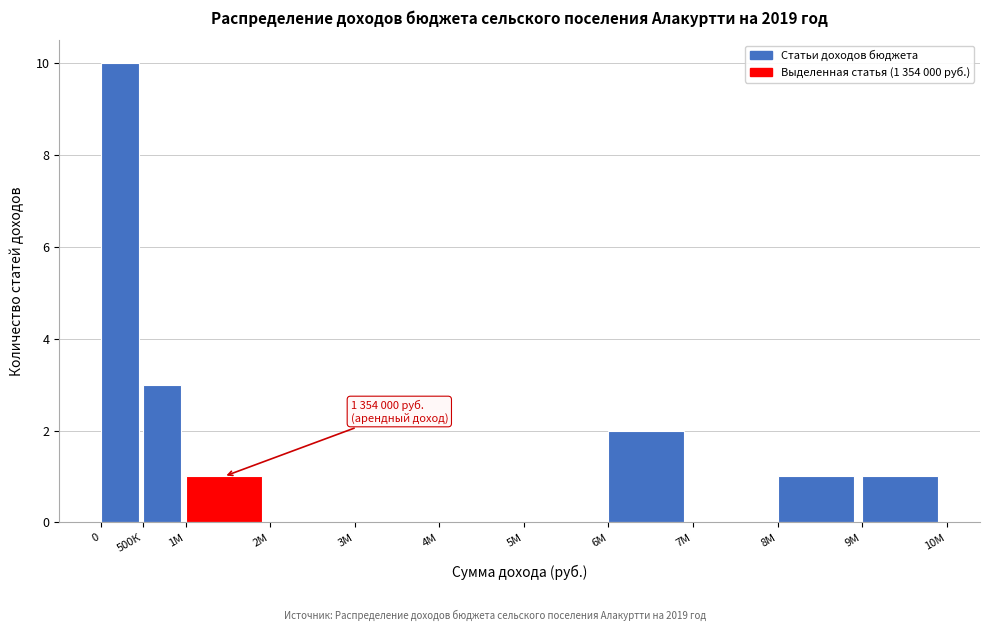

Reading left to right, transcribe all the data shown in this chart.

0=10	500К=3	1M=1	2M=0	3M=0	4M=0	5M=0	6M=2	7M=0	8M=1	9M=1